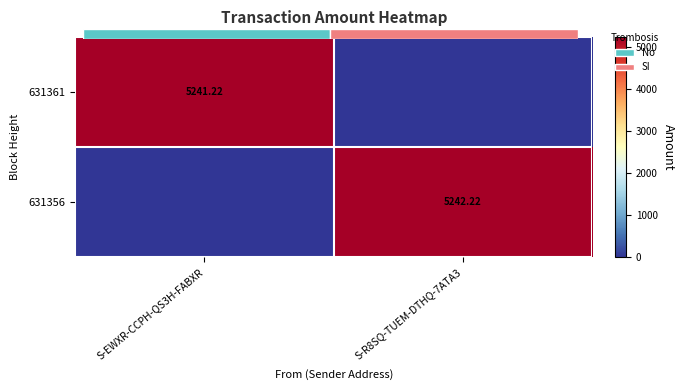

Which category has the lowest value in the 631361 series?

S-R8SQ-TUEM-DTHQ-7ATA3